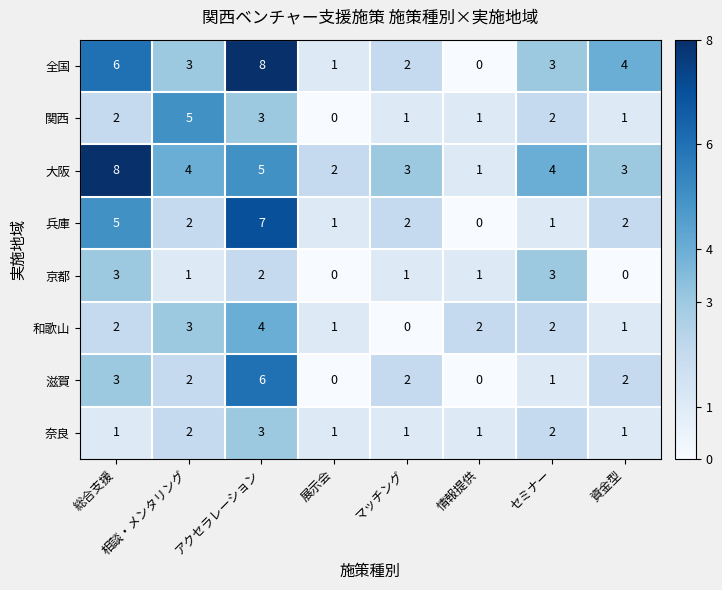

The value of 奈良 at 相談・メンタリング is 1. True or false?

False